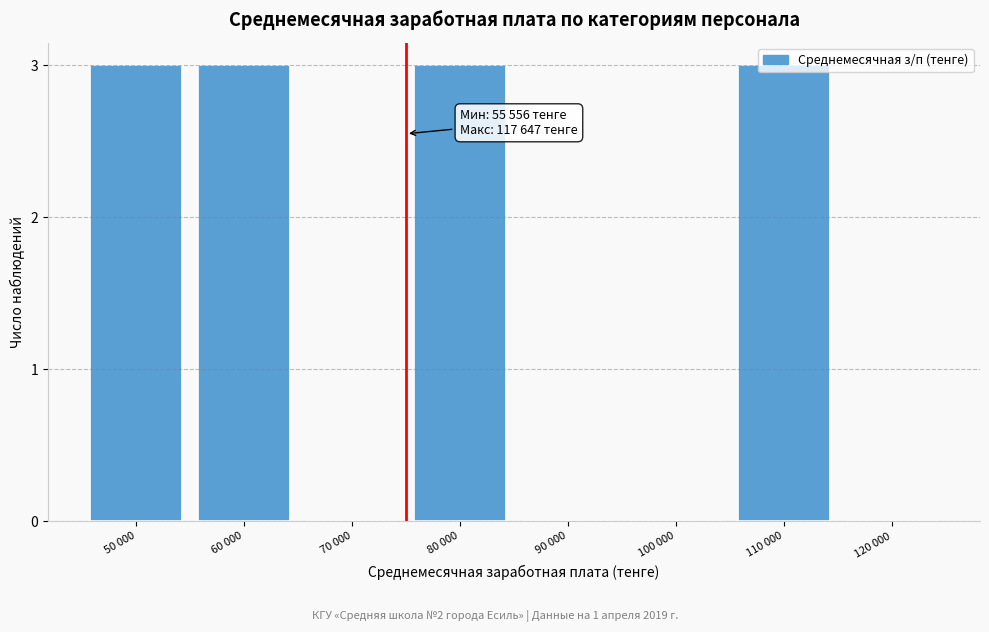

What is the change in value from 80 000 to 90 000?

-3